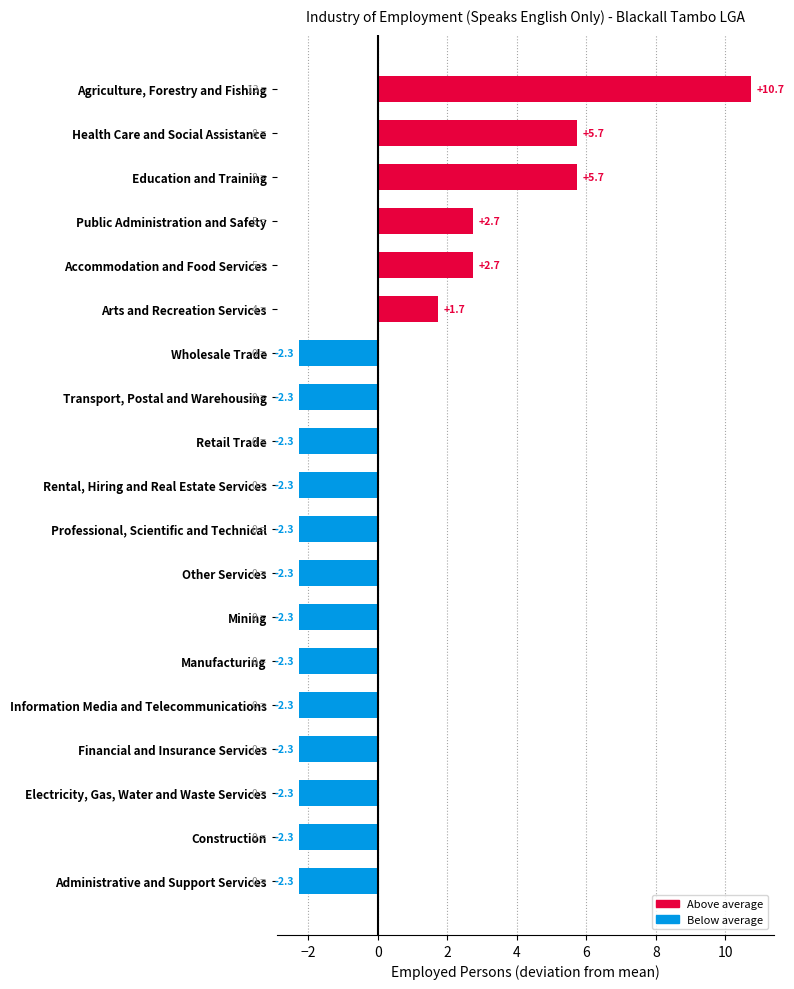

The value at Electricity, Gas, Water and Waste Services is -2.3. True or false?

True